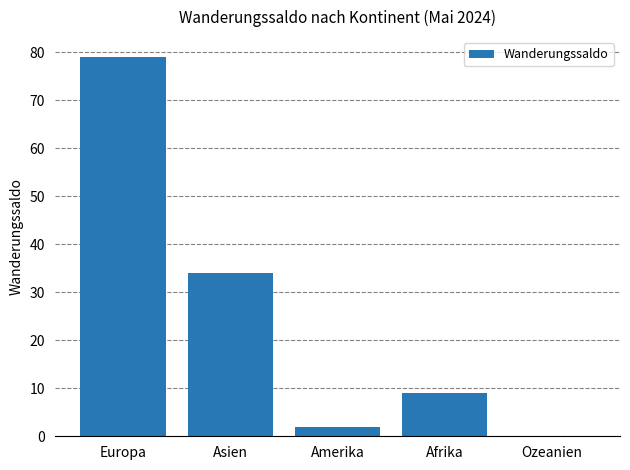

At which category does the chart reach its minimum across all series?

Ozeanien